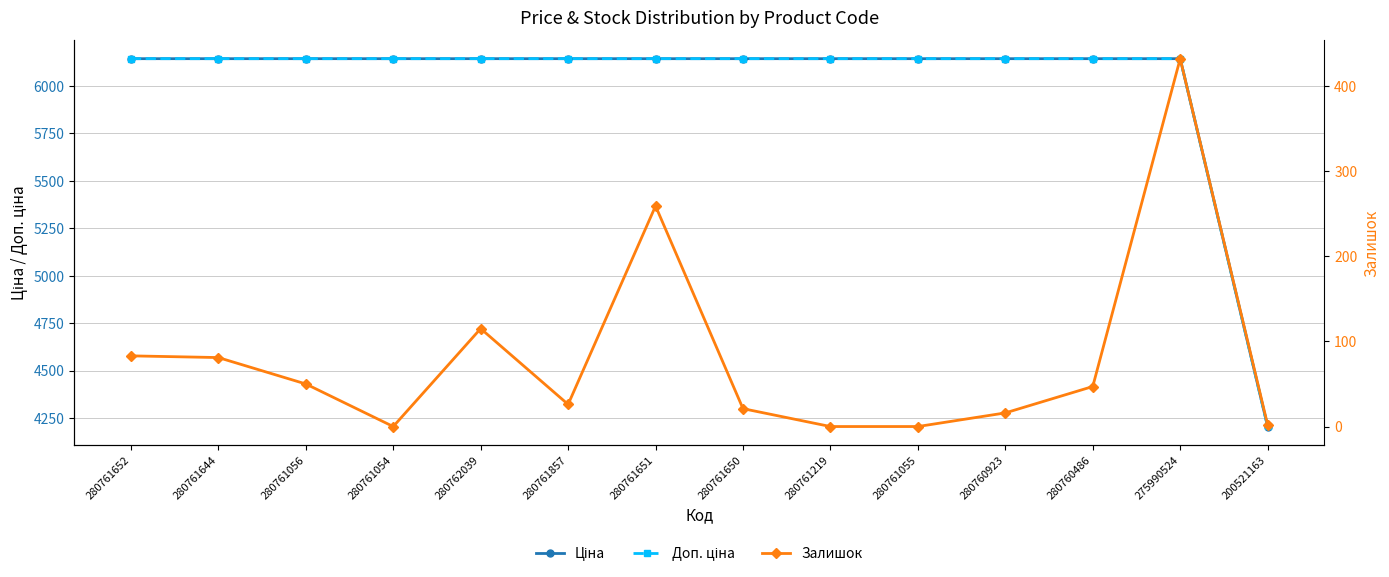

True or false: Доп. ціна has more than 1 points higher than both neighbors.

False